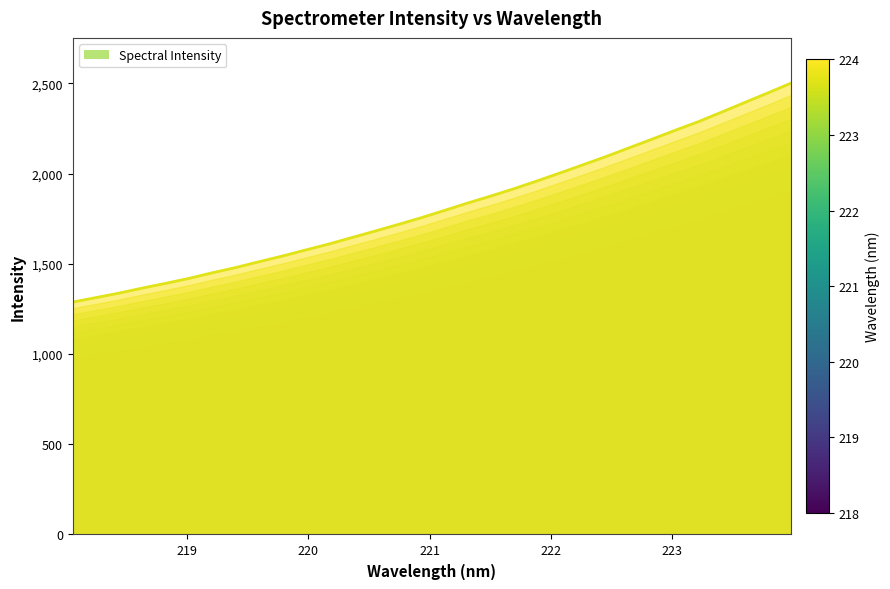

Does the chart have visible grid lines?

No